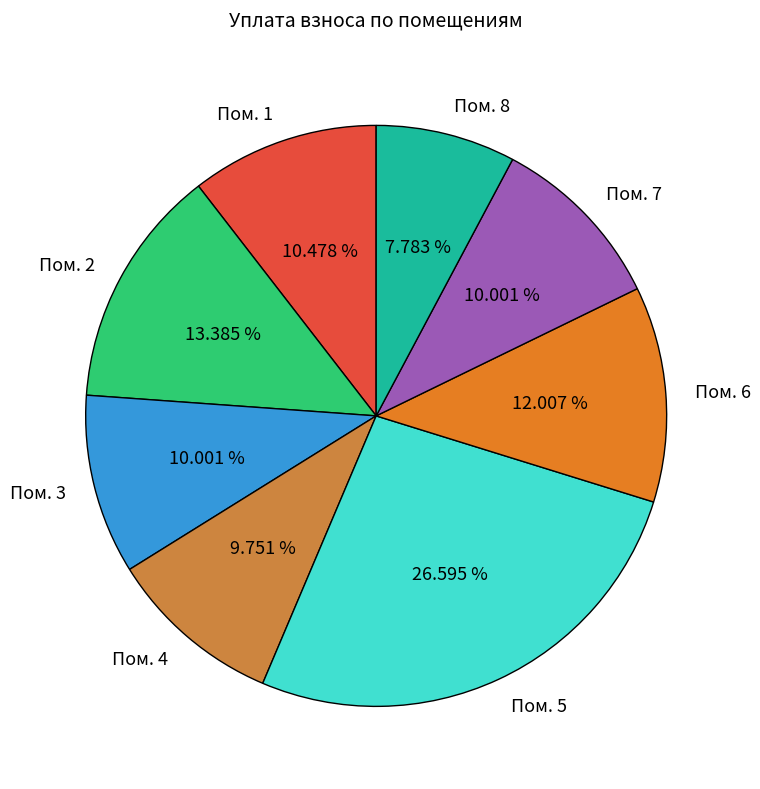

Which has a higher value, Пом. 7 or Пом. 5?

Пом. 5